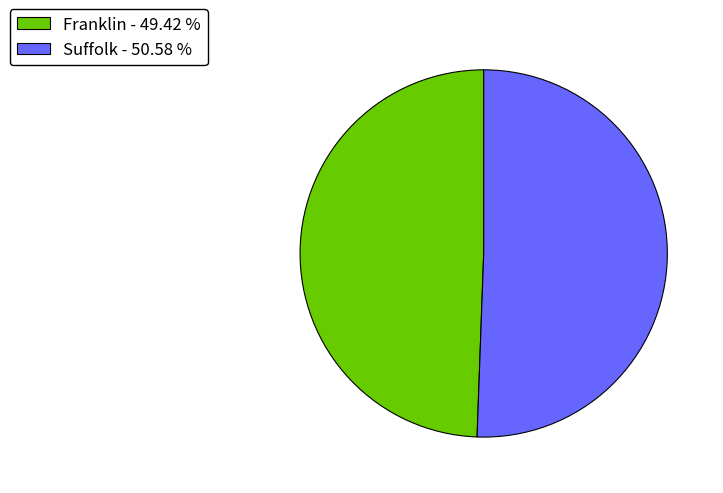

How many slices are in this pie chart?

2